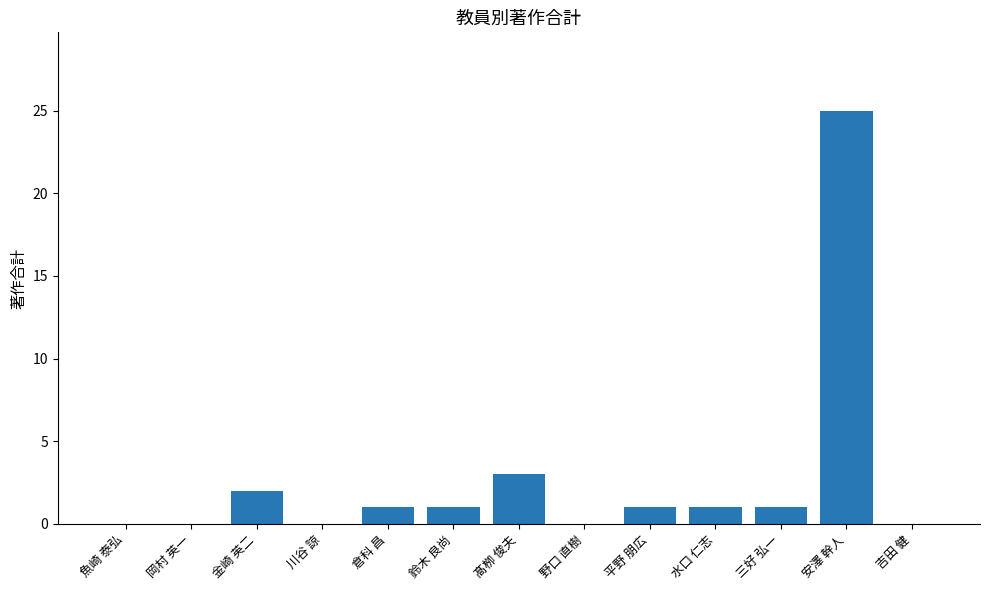

What is the greatest value displayed?

25